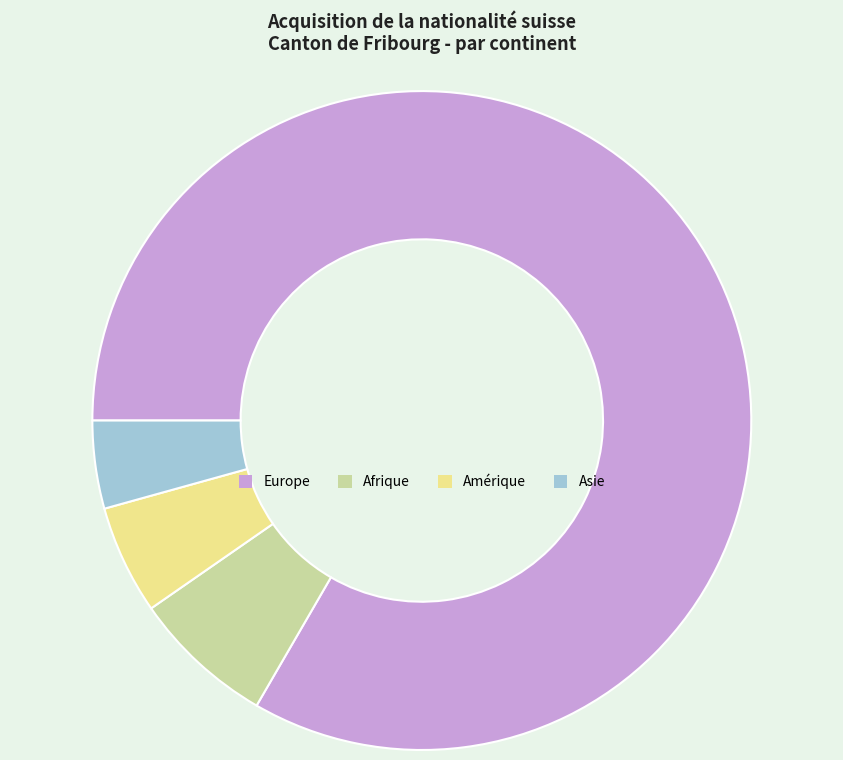

The Afrique slice represents 7% of the pie. True or false?

True